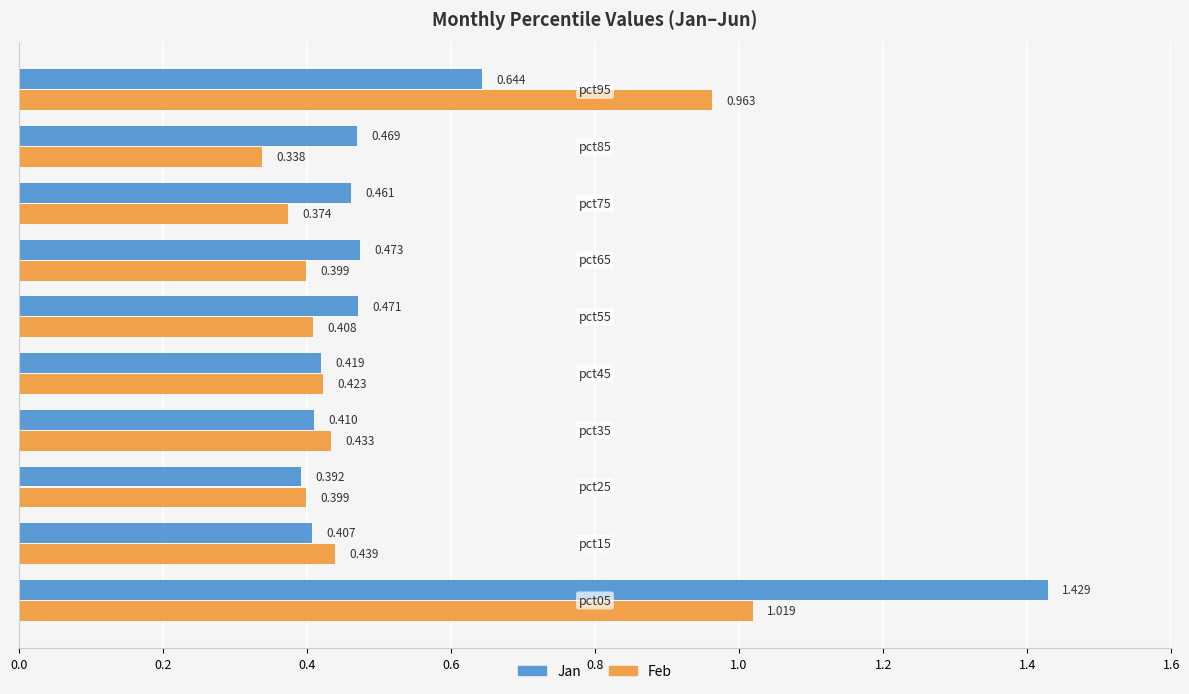

Which series has the largest range (max minus min)?

Jan